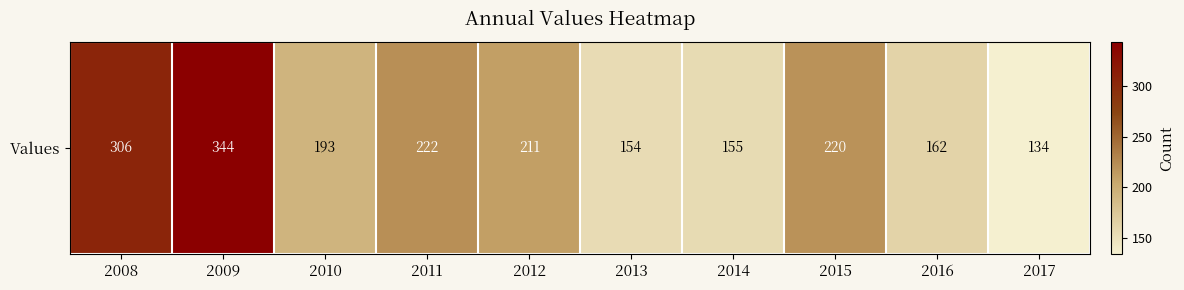

Count the number of values greater than 211.

4